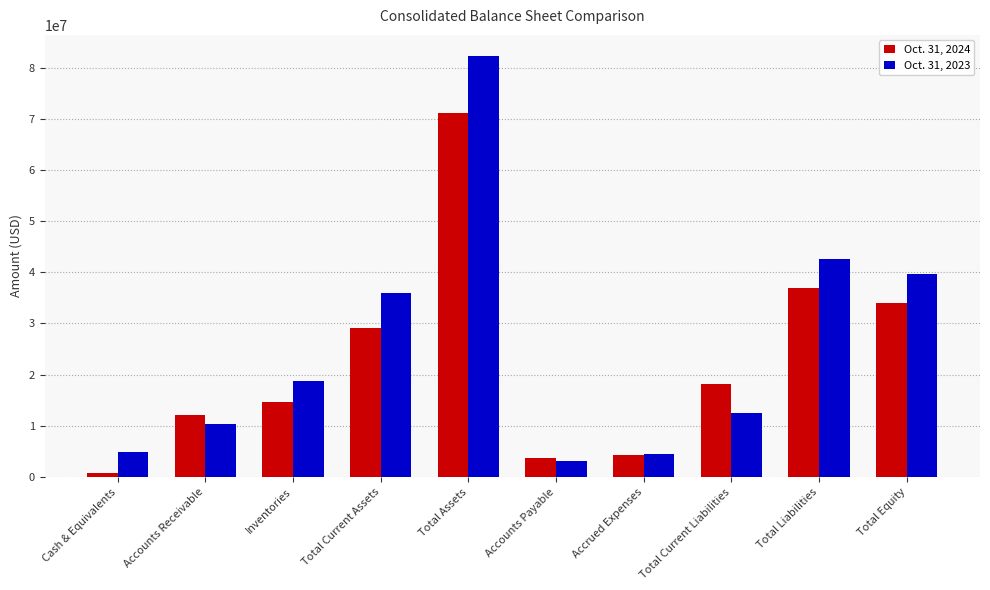

What is the difference between the Oct. 31, 2023 values at Total Current Assets and Total Equity?

3722000